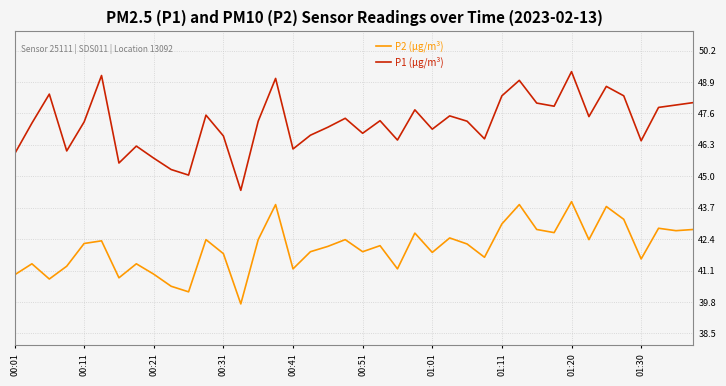

What is the lowest value of the P2 (μg/m³) series?

39.7